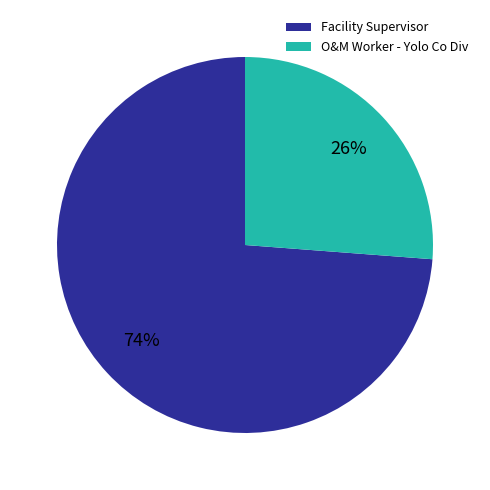

To the nearest percent, what is the difference between the Facility Supervisor and O&M Worker - Yolo Co Div slice percentages?

48%